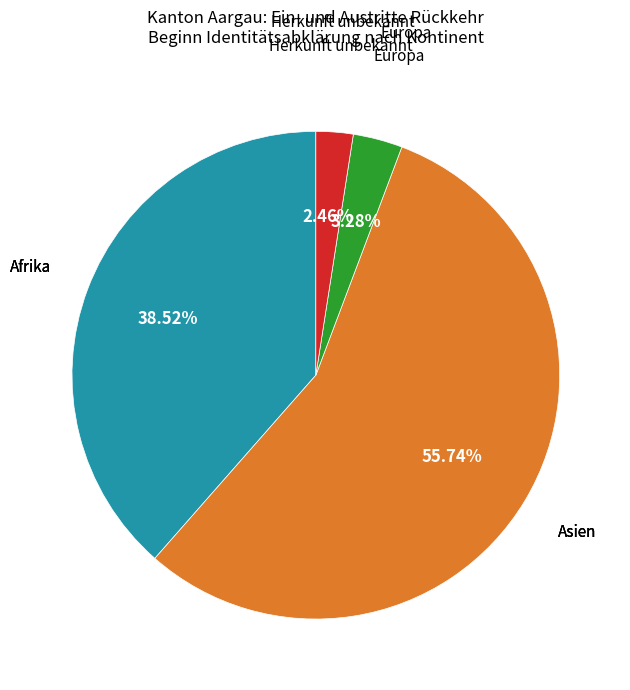

Is there a majority slice in this chart?

Yes